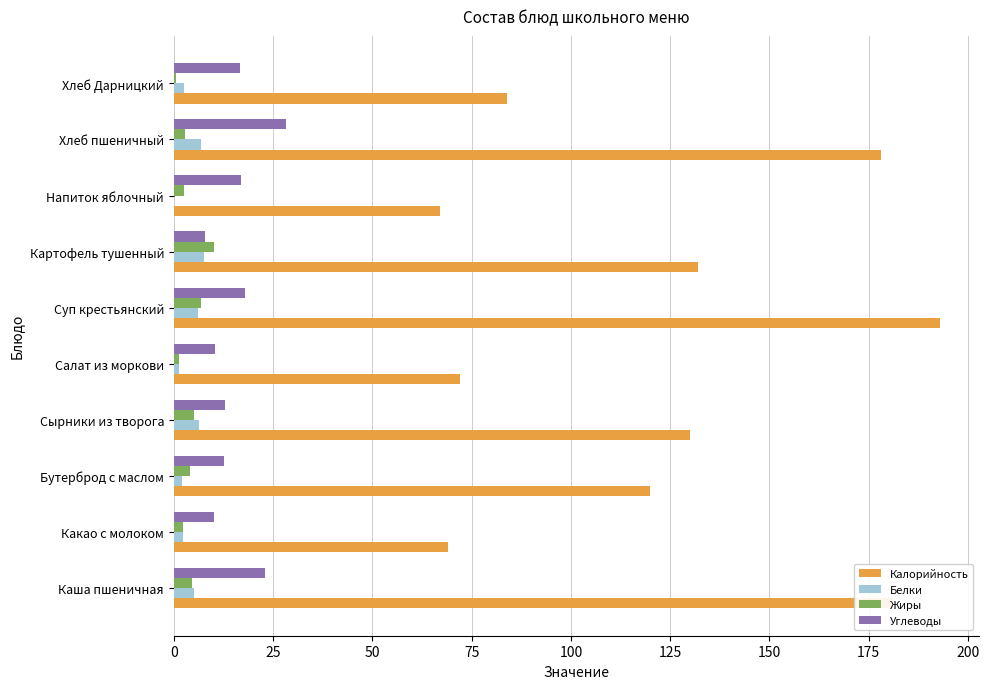

The value of Калорийность at Хлеб Дарницкий is 84.0. True or false?

True